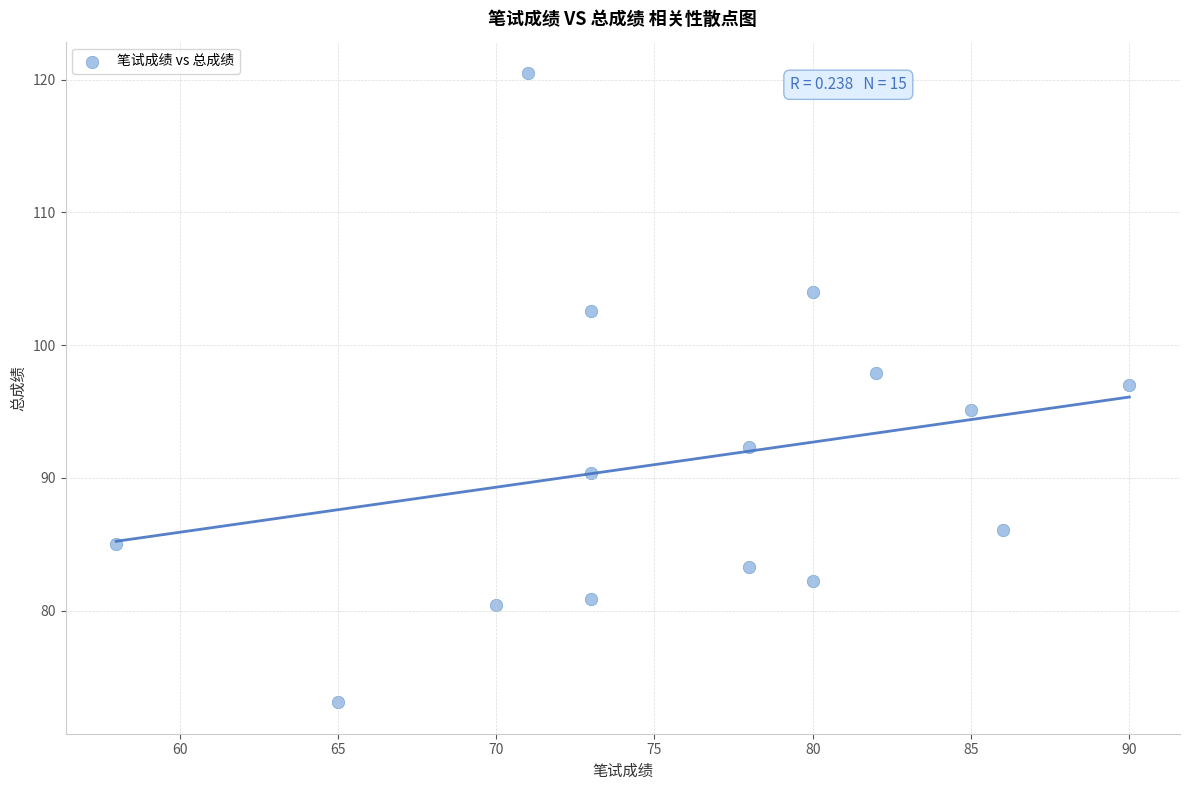

What is the range of X values (max minus min)?

32.0